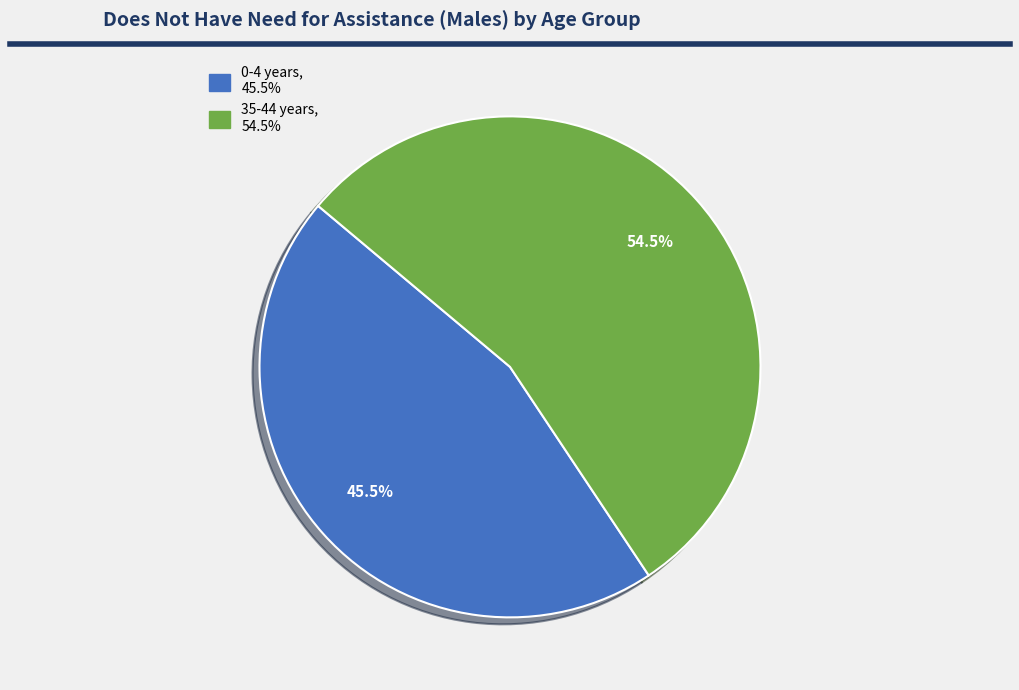

Is there a majority slice in this chart?

Yes